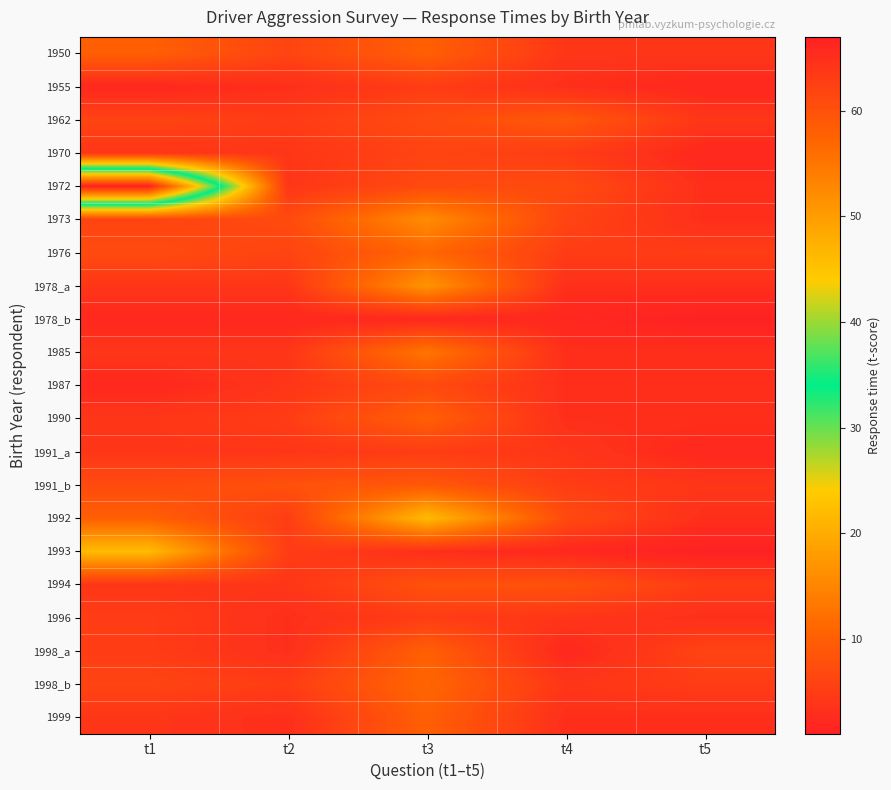

At how many categories does at least one series exceed 33?

1